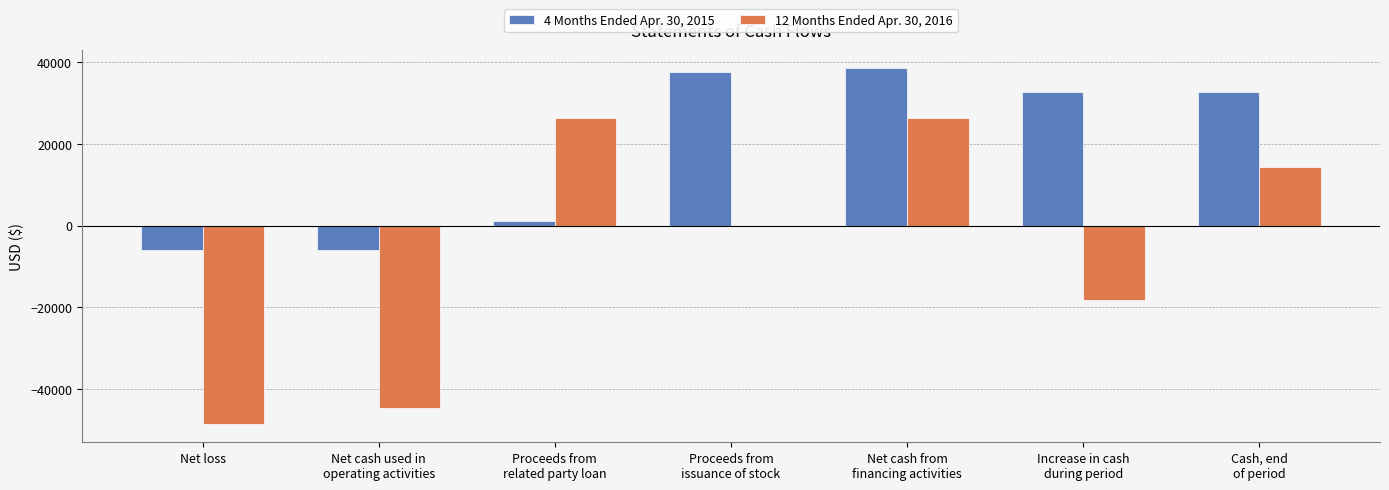

What is the maximum value shown in the chart?

38619